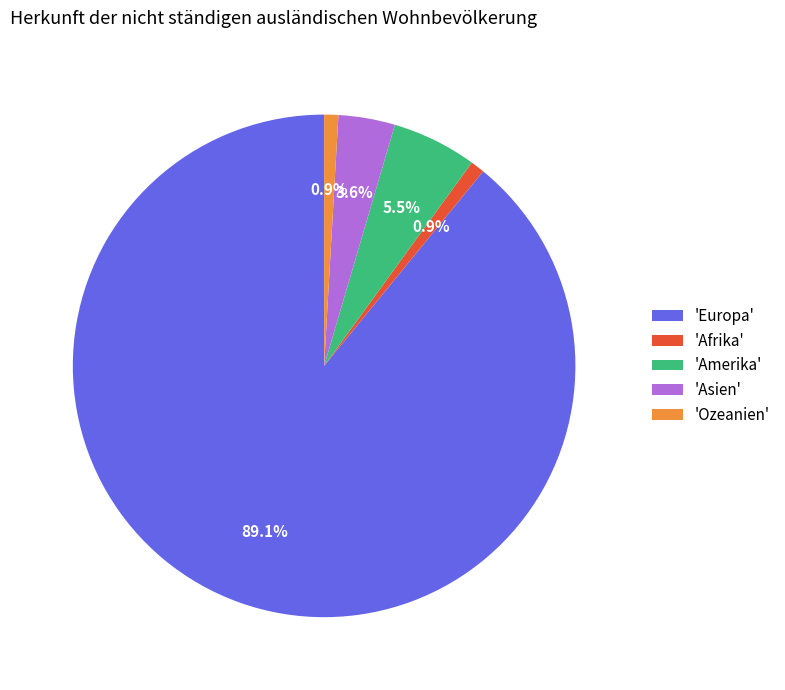

How many segments does this pie chart have?

5